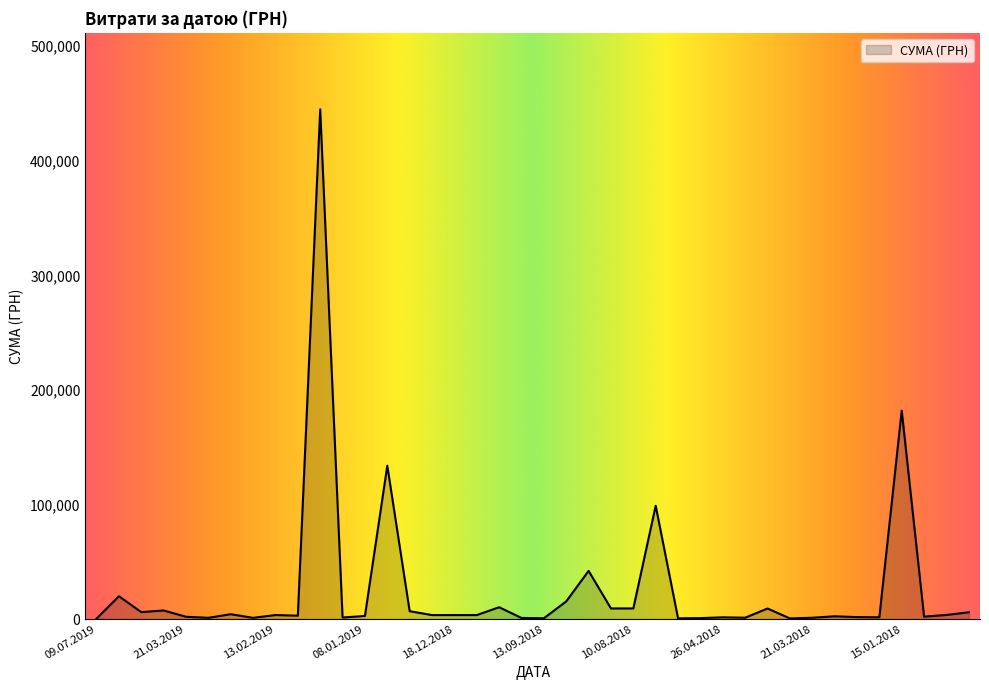

How many distinct data groups are displayed?

1